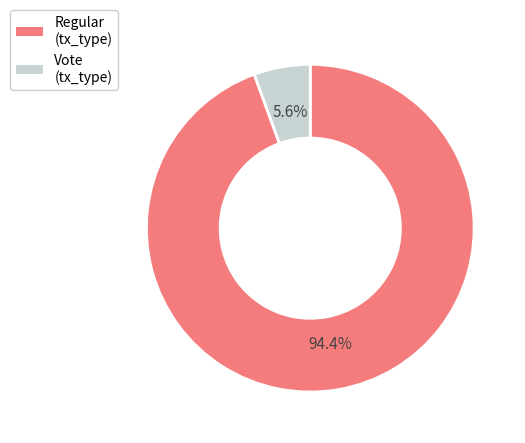

Is there any slice that represents more than half of the pie?

Yes